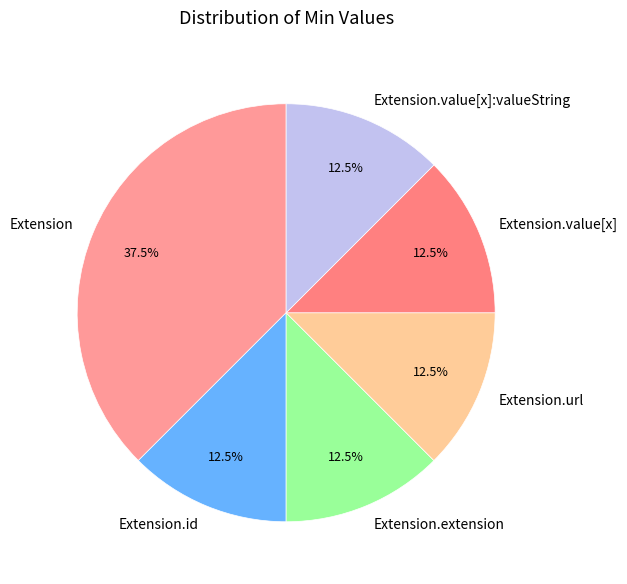

To the nearest percent, what is the average slice percentage?

17%